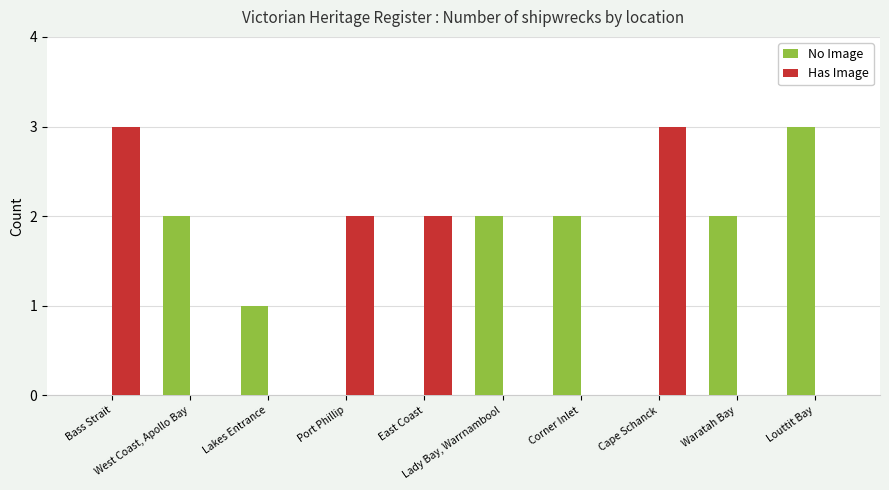

What are all the series names shown in the legend?

No Image, Has Image